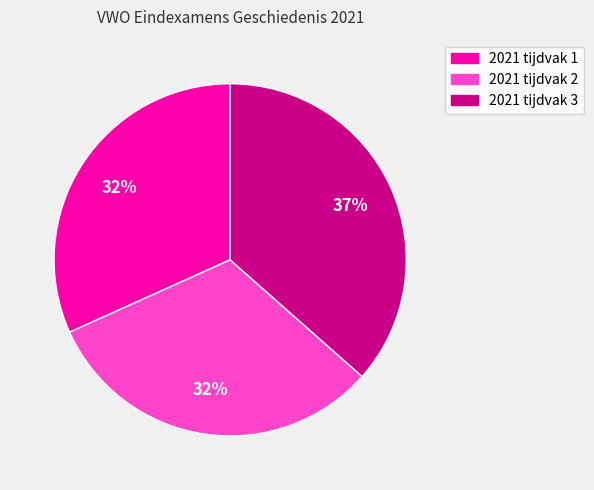

How many segments does this pie chart have?

3